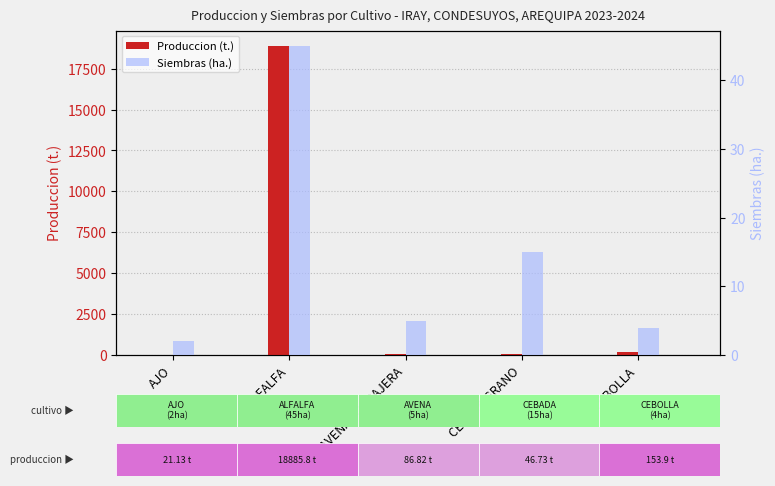

What is the difference between the Siembras (ha.) values at ALFALFA and AJO?

43.0